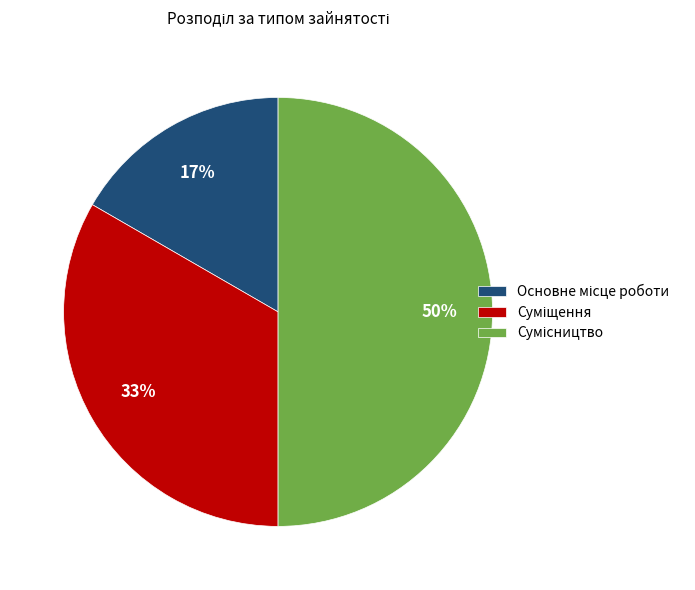

To the nearest percent, what is the difference between the largest and smallest slice percentages?

33%